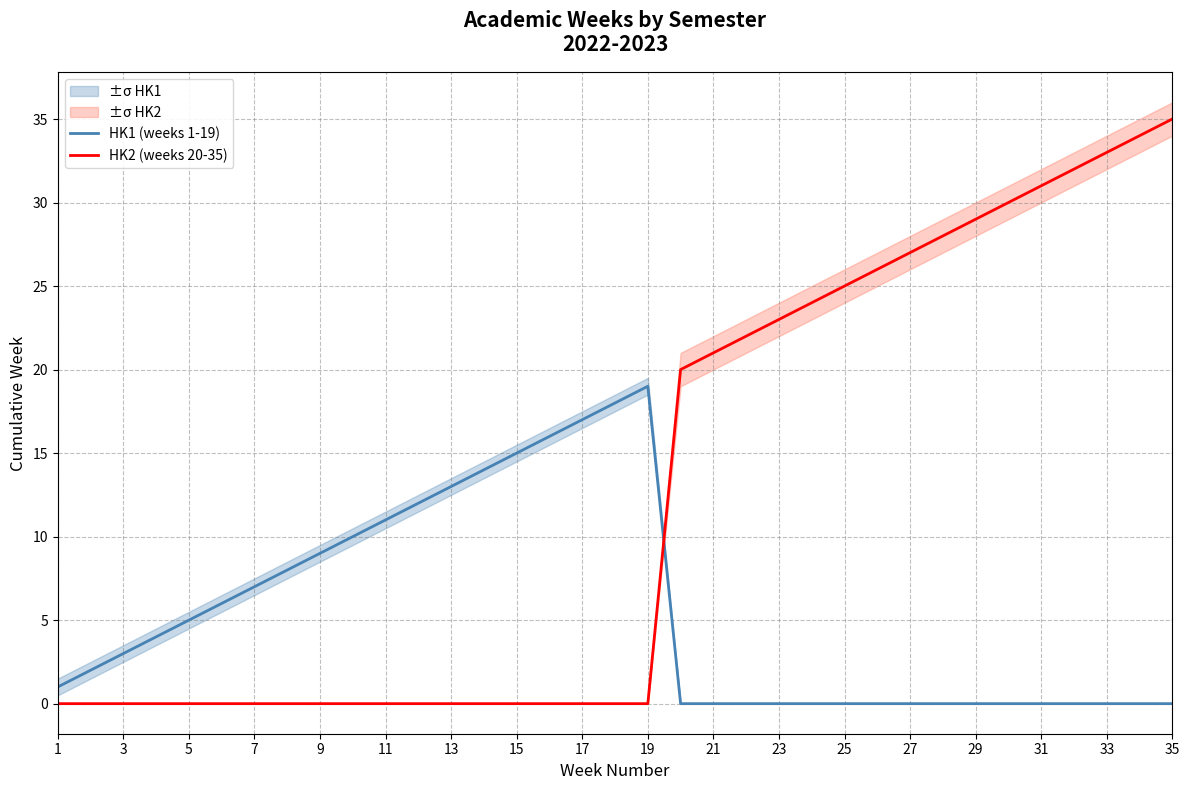

Which series ends up on top after the final intersection of HK1 (weeks 1-19) and HK2 (weeks 20-35)?

HK2 (weeks 20-35)